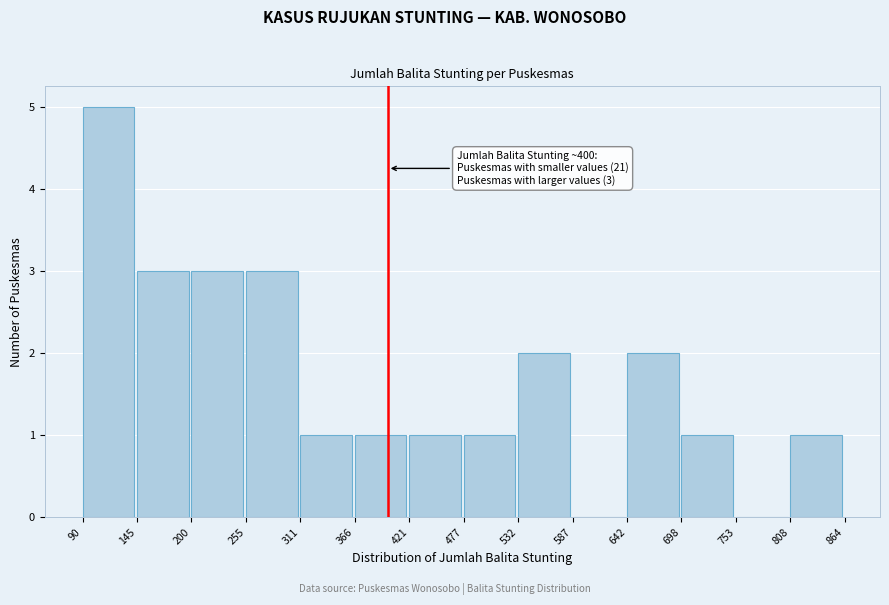

Which range on the x-axis has the tallest bar?

90 to 145